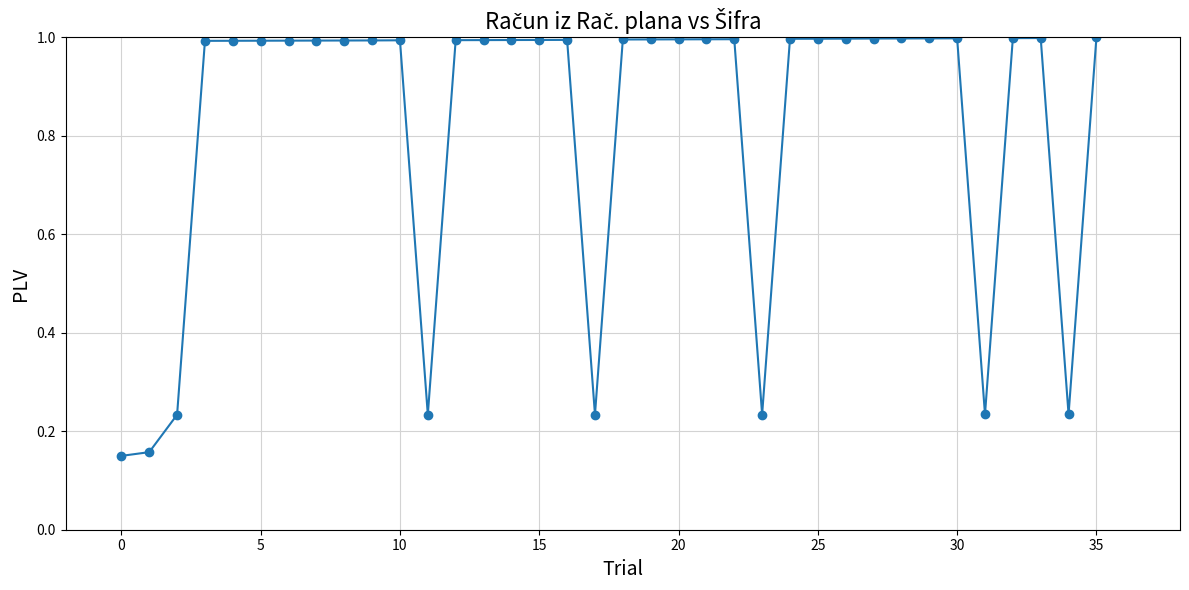

What is the maximum value shown in the chart?

1.0